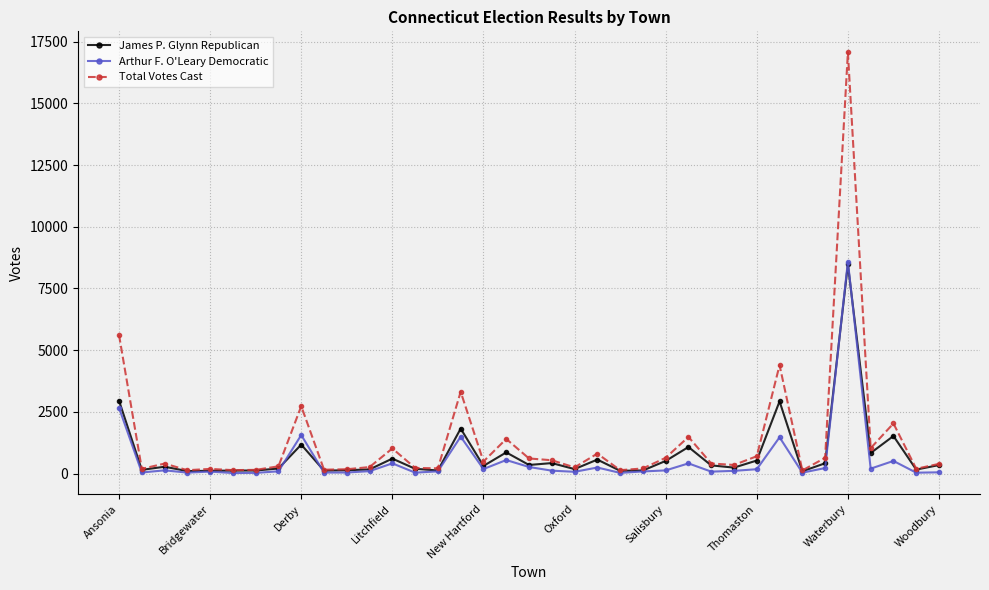

How many interior local valleys does the Total Votes Cast series have?

12